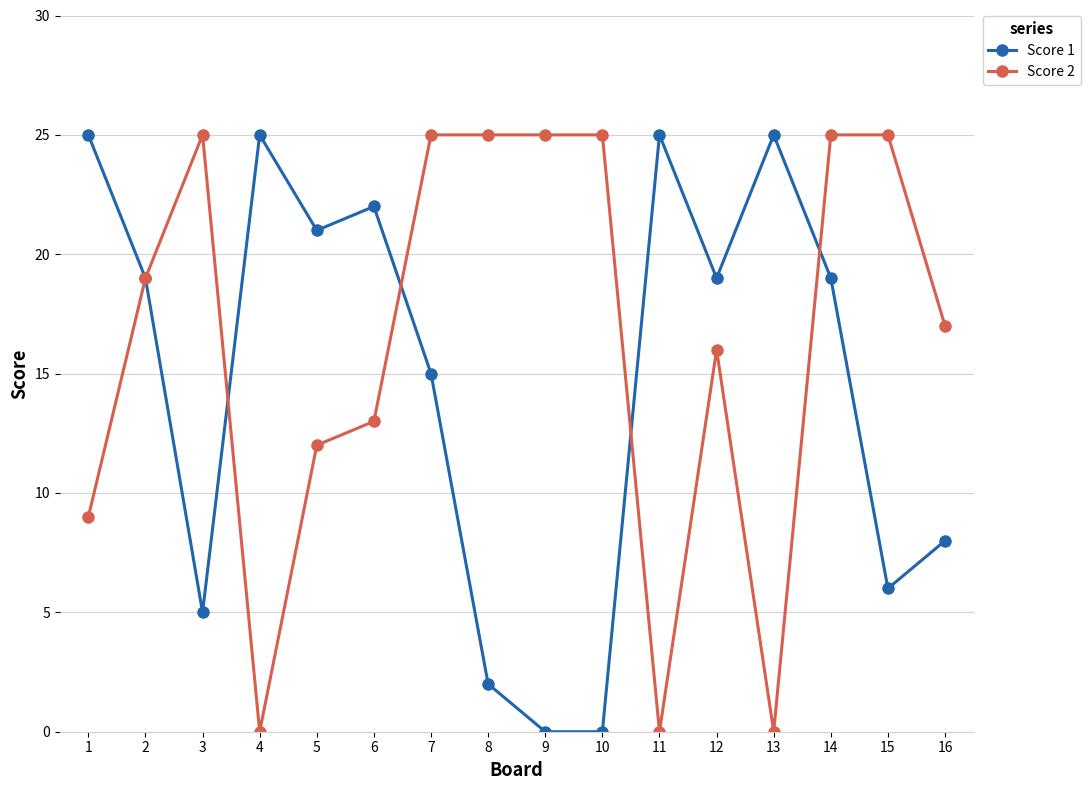

True or false: Score 1 has more than 2 points higher than both neighbors.

True